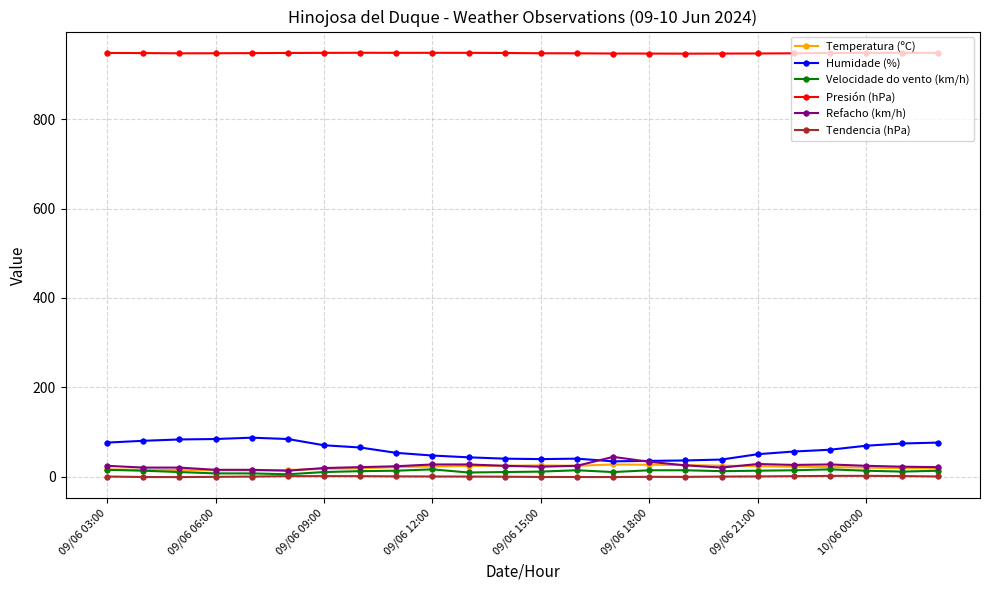

Does the chart have visible grid lines?

Yes